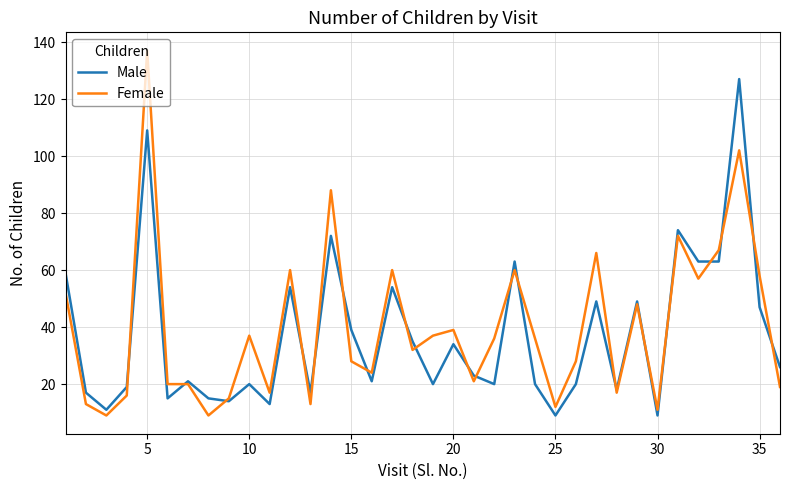

Which series has the widest spread of values?

Female